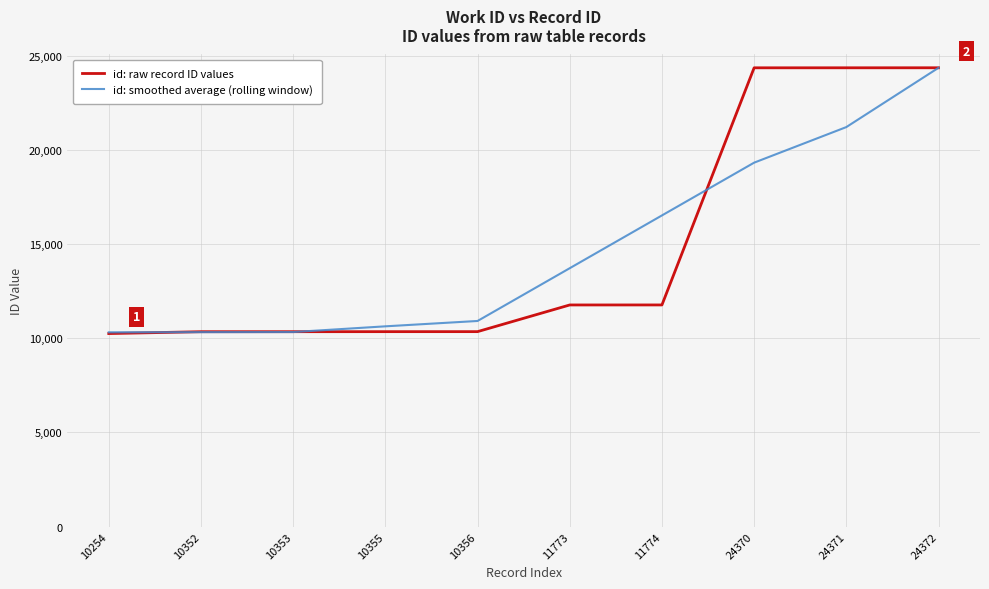

Between 11774 and 24370, which series saw the biggest shift?

id: raw record ID values